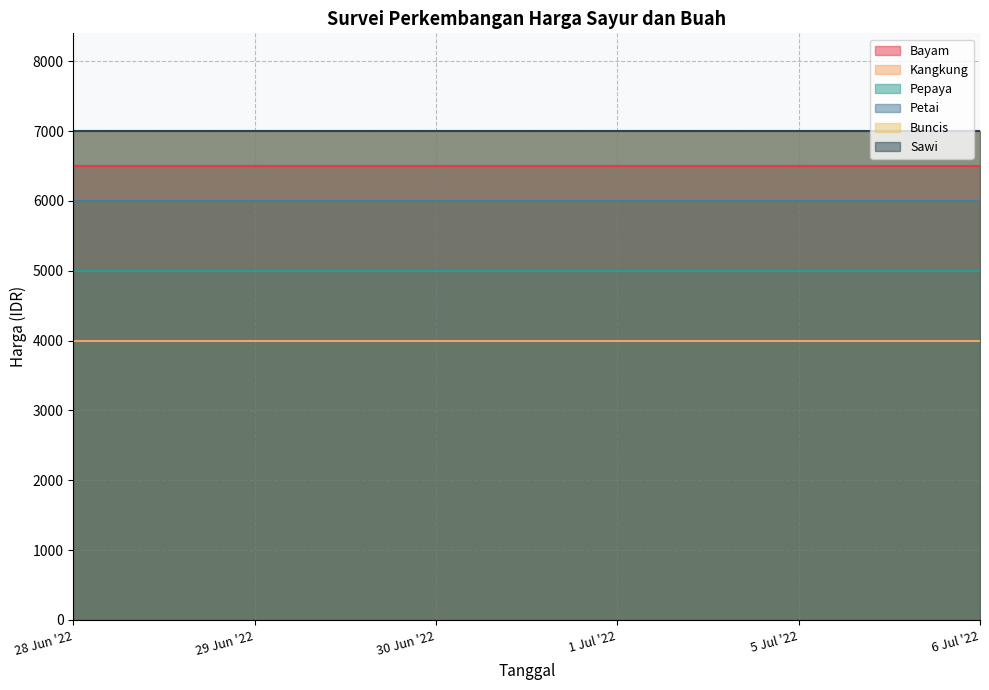

Between 1 Jul '22 and 29 Jun '22, which is larger?

1 Jul '22